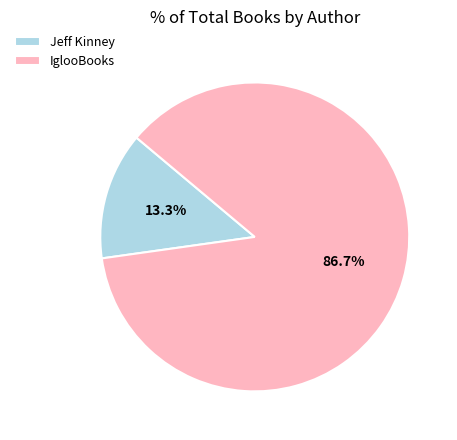

Does IglooBooks account for over 50% of the chart?

Yes